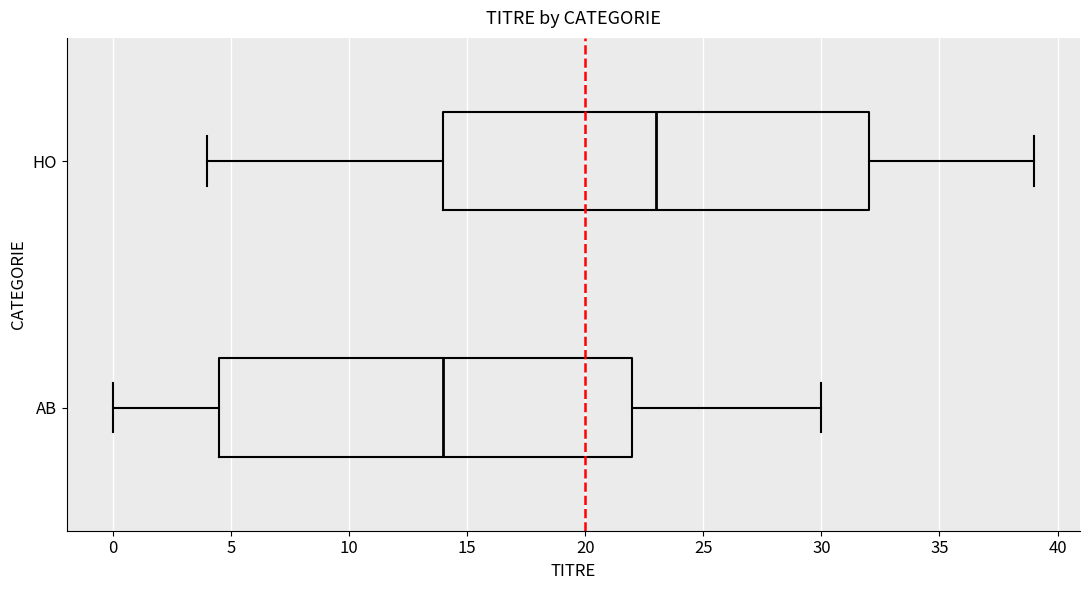

Which box's median line is the furthest to the left?

AB